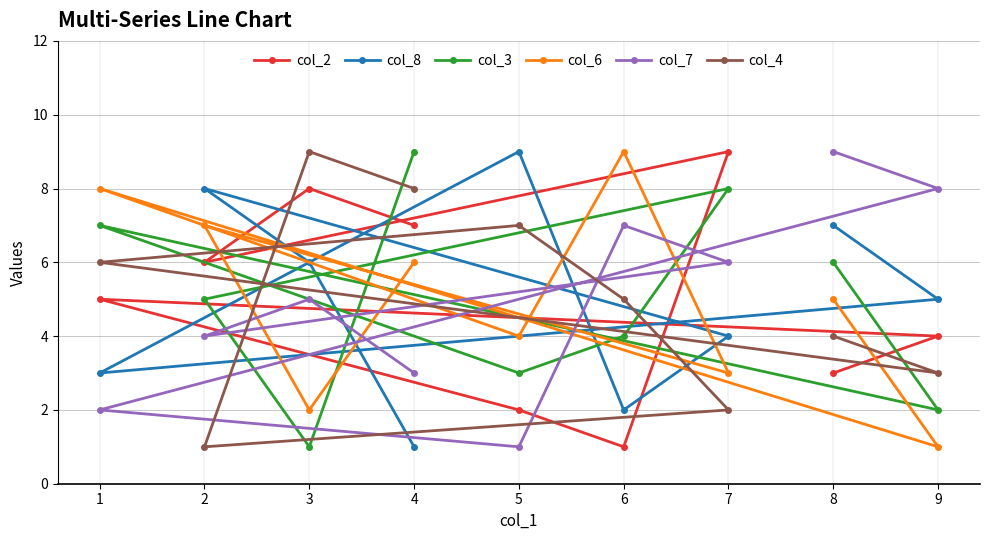

Which category has the highest value across all series?

7